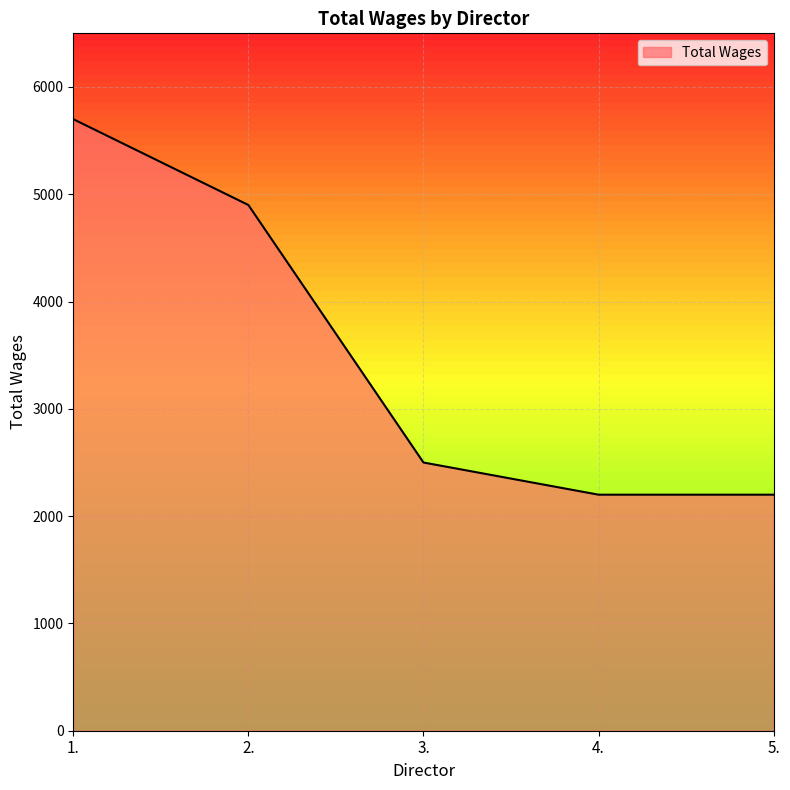

Reading left to right, list all the values displayed in this chart.

1.=5700	2.=4900	3.=2500	4.=2200	5.=2200